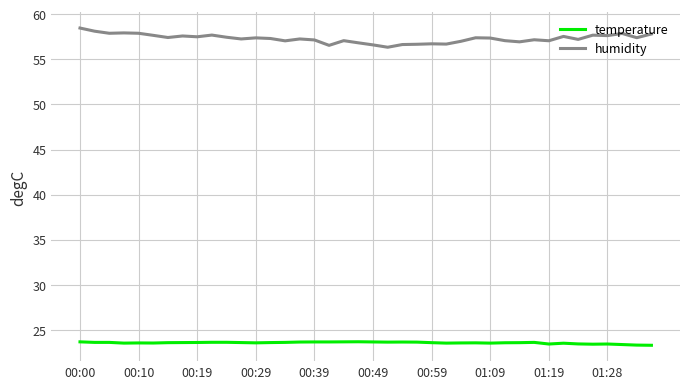

What is the difference between the maximum and minimum values in the humidity series?

2.1